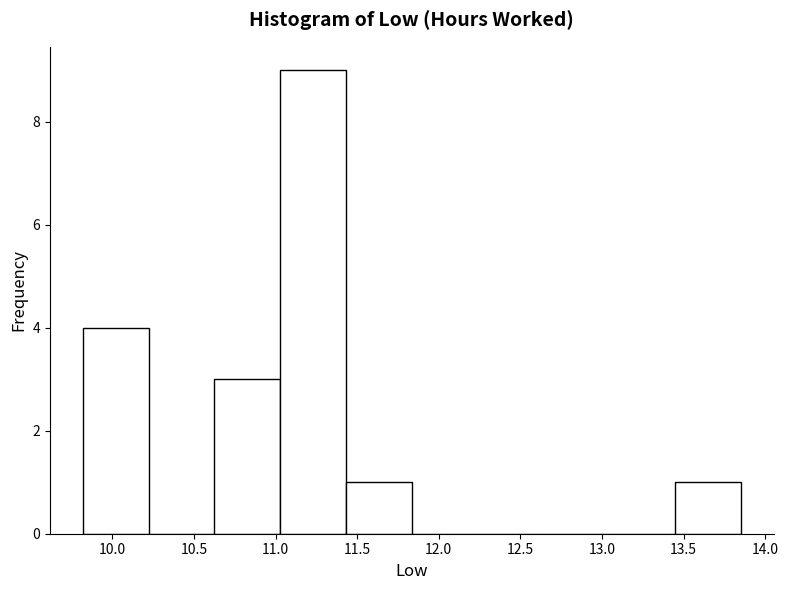

How tall is the bar that spans 9.80 to 10.20 on the x-axis? Neither the bar edges nor the heights are printed on the chart, so give them approximately, as read against the axes.

4